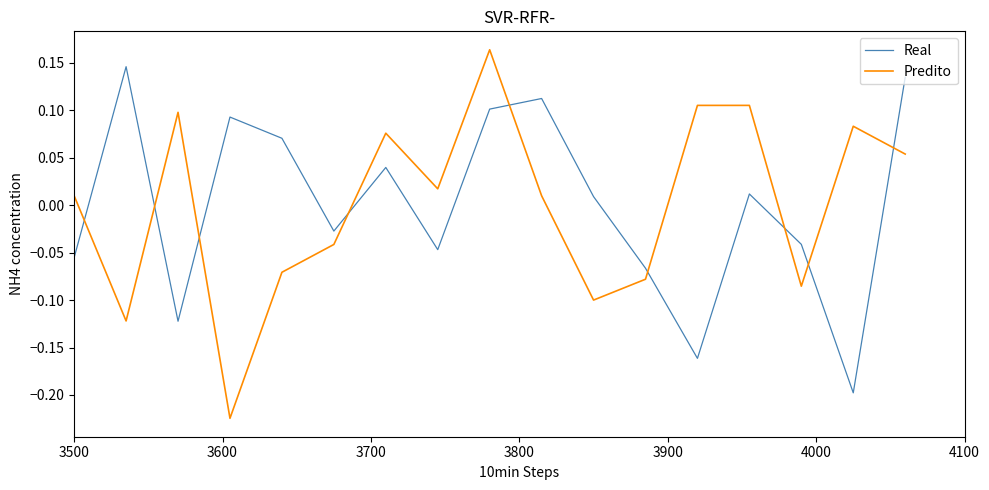

What is the difference between the maximum and minimum values in the Real series?

0.3